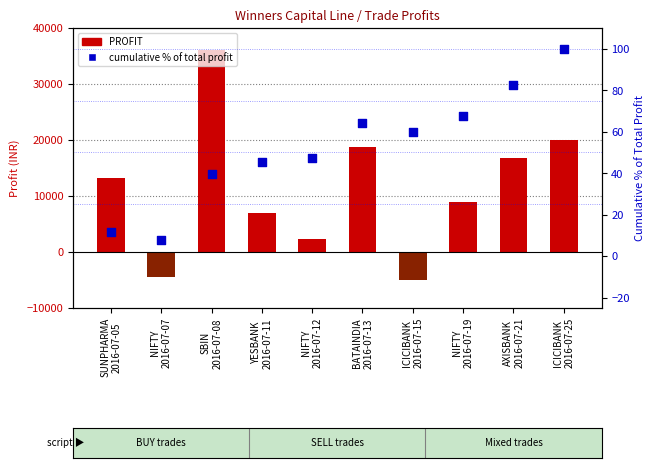

Which series contains the lowest Y value?

PROFIT